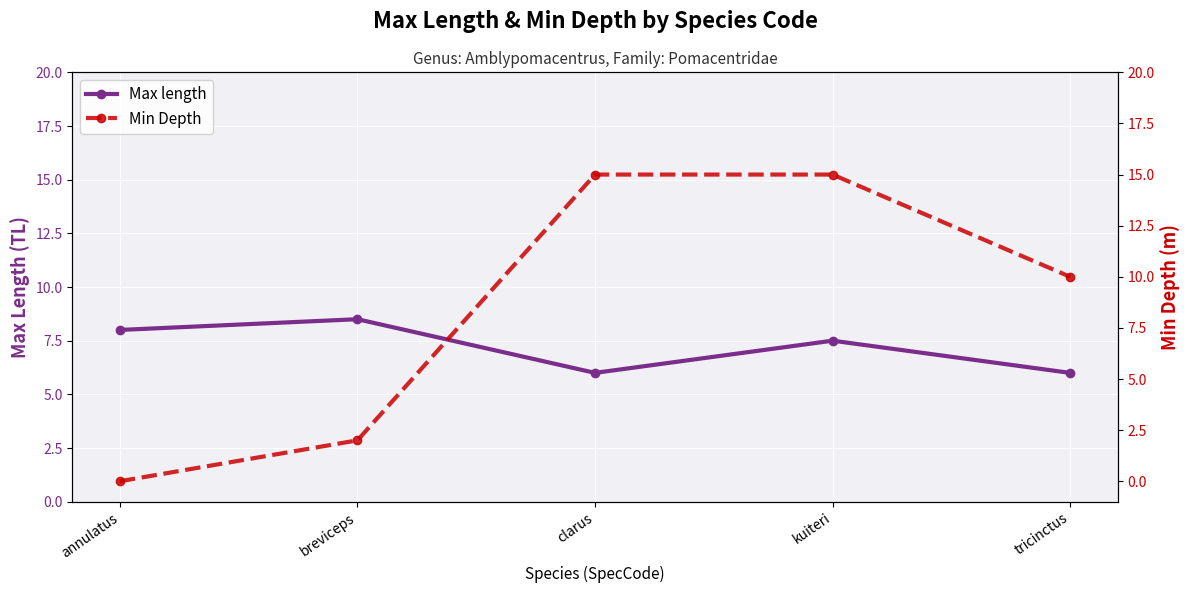

Rank the categories by Min Depth value from lowest to highest.

annulatus, breviceps, tricinctus, clarus, kuiteri